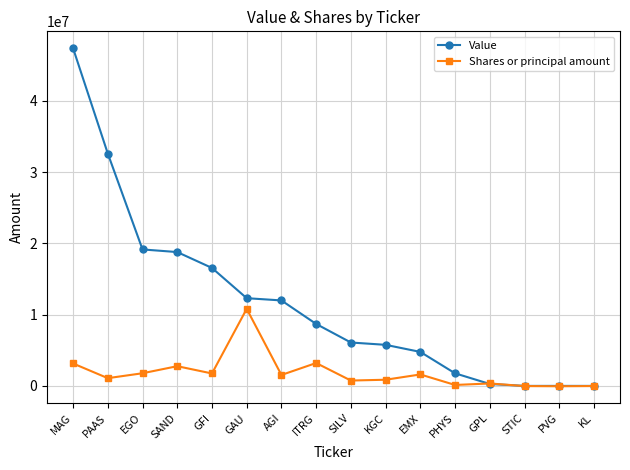

Is this an area chart (filled region under the line)?

No